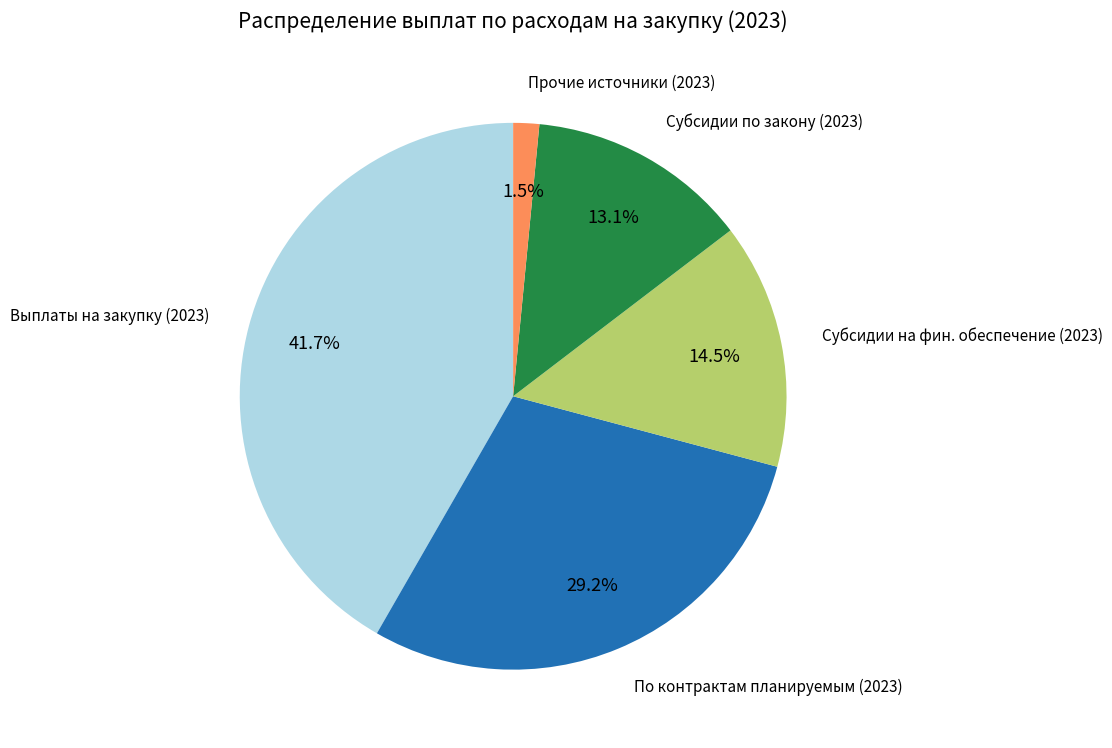

Is there a majority slice in this chart?

No